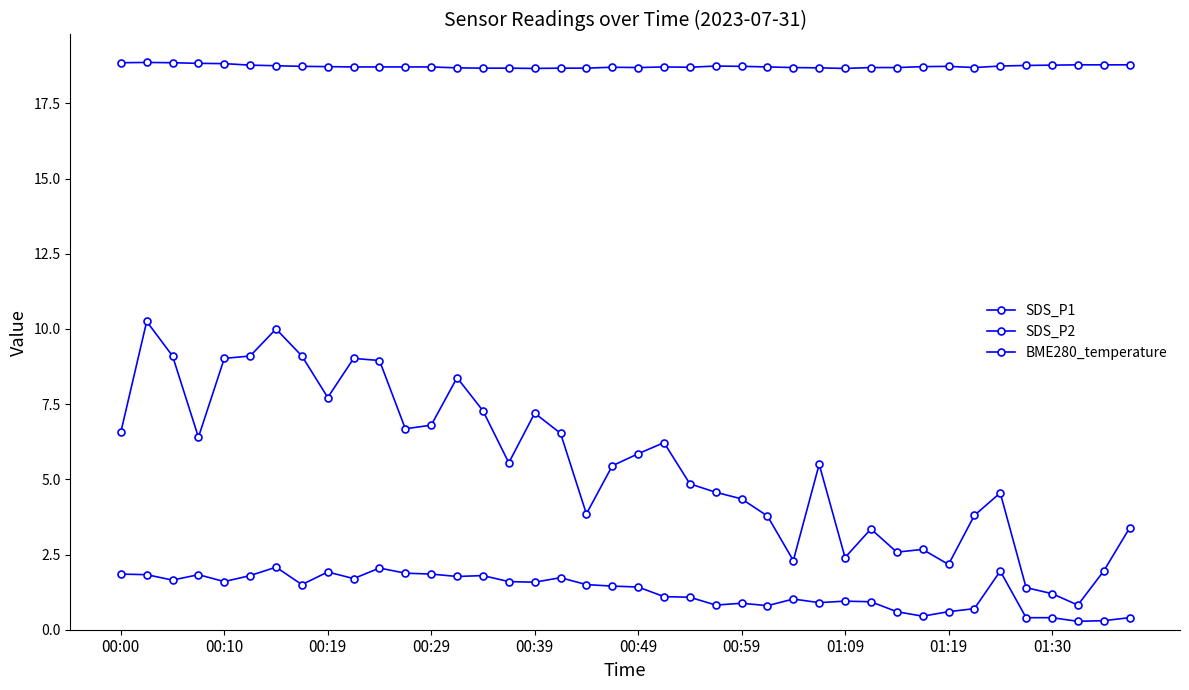

Where is the first local minimum for BME280_temperature?

00:39